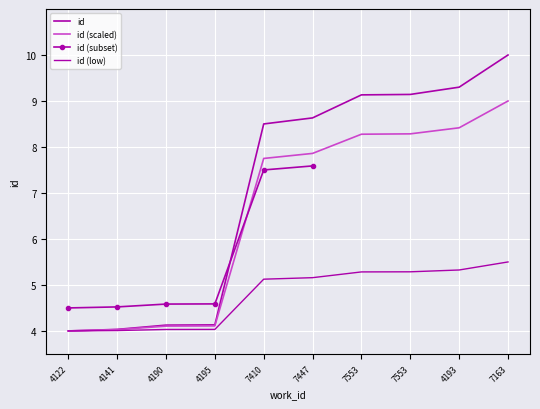

True or false: the data shows 9.1 at 7553.

True